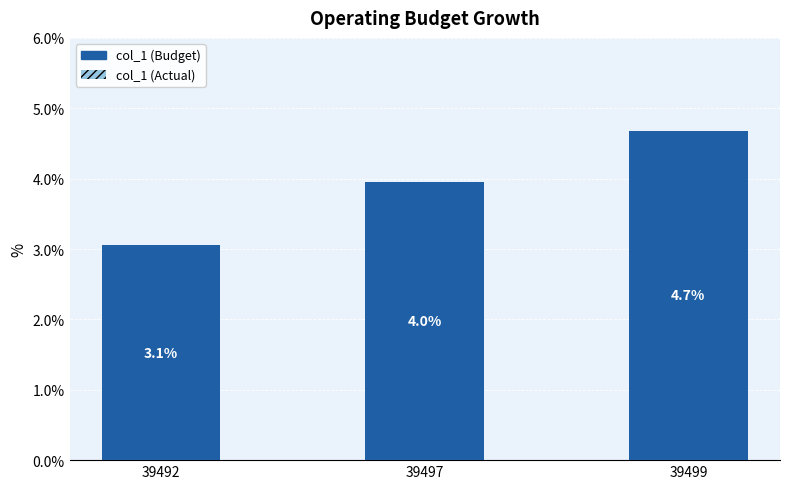

The col_1 series shows 4.0 at 39497. True or false?

True